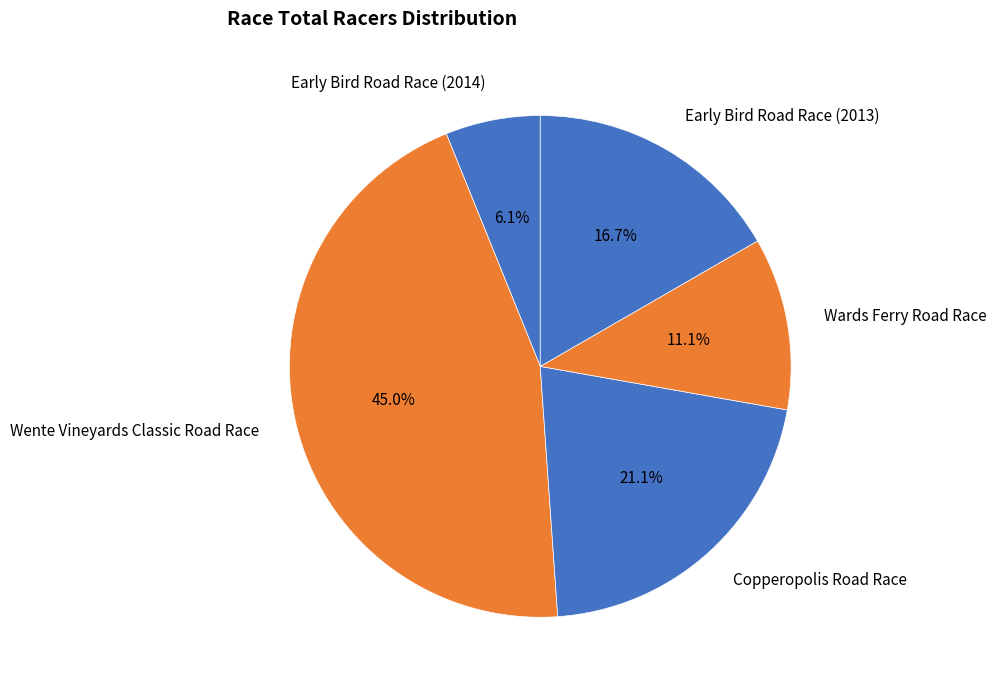

Is there a majority slice in this chart?

No